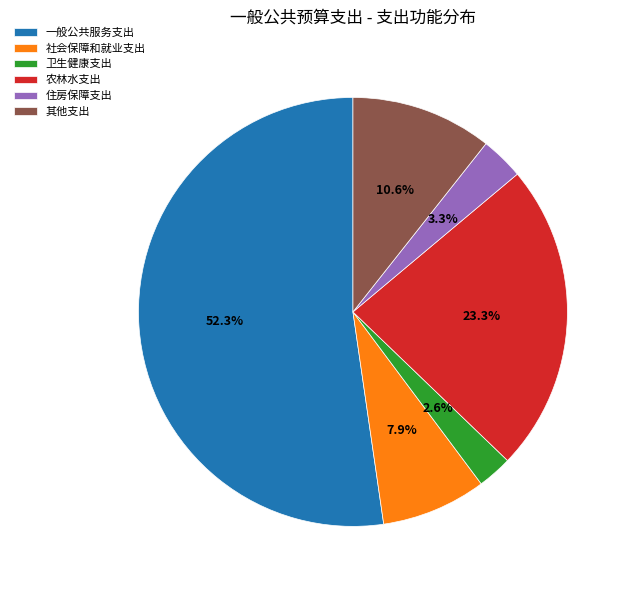

Count the number of slices in the pie.

6